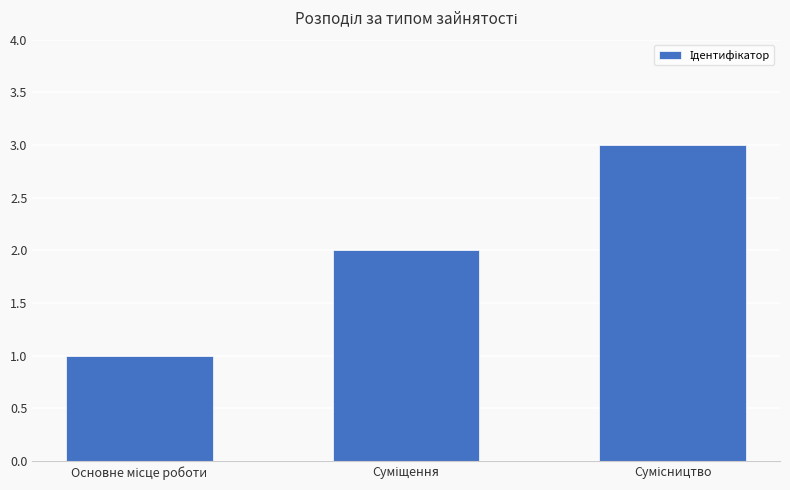

What is the maximum value shown in the chart?

3